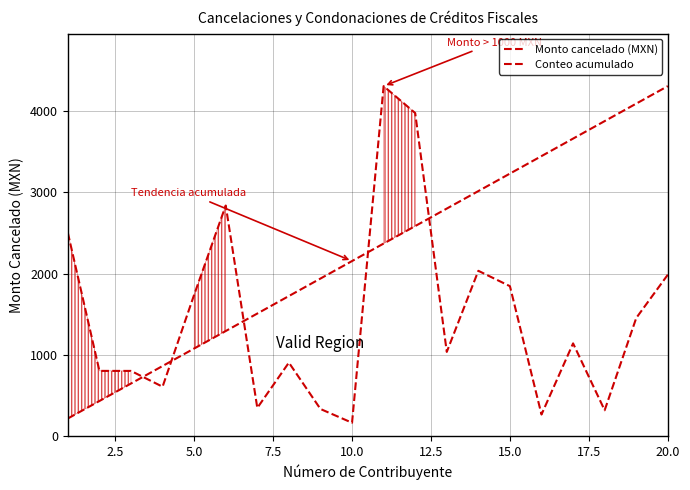

What is the value of the Monto cancelado (MXN) point at the 12th from the left?

3975.4